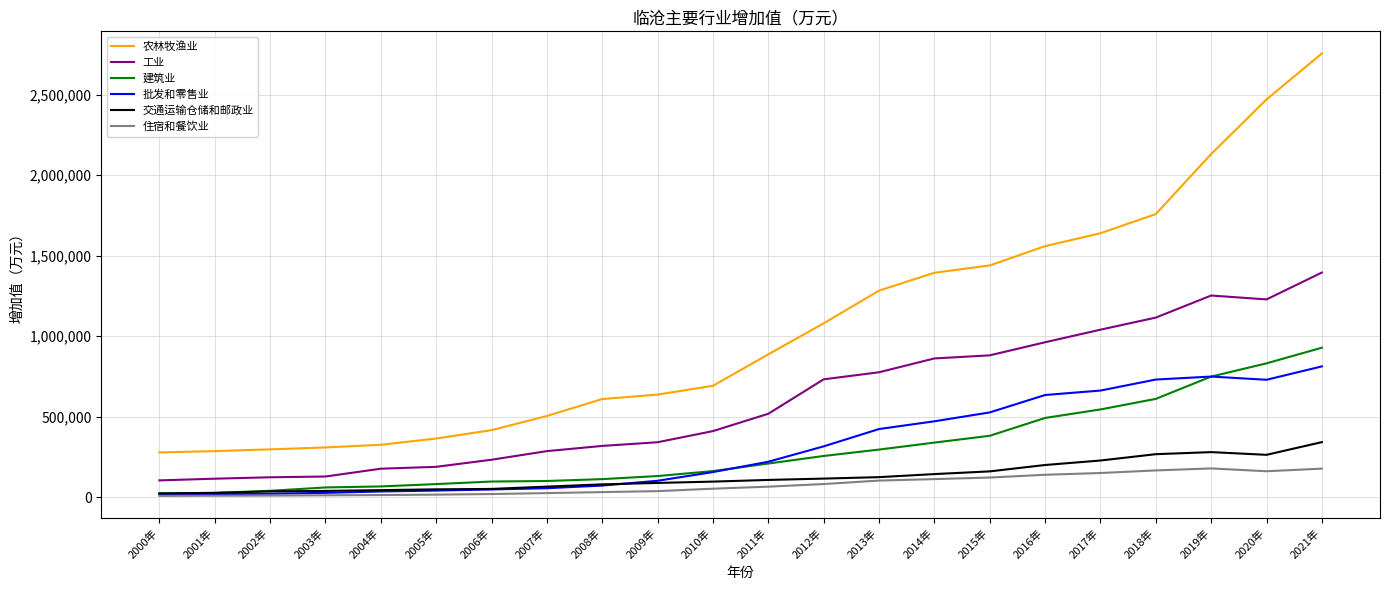

What is the difference between the maximum and second lowest values in the 工业 series?

1281341